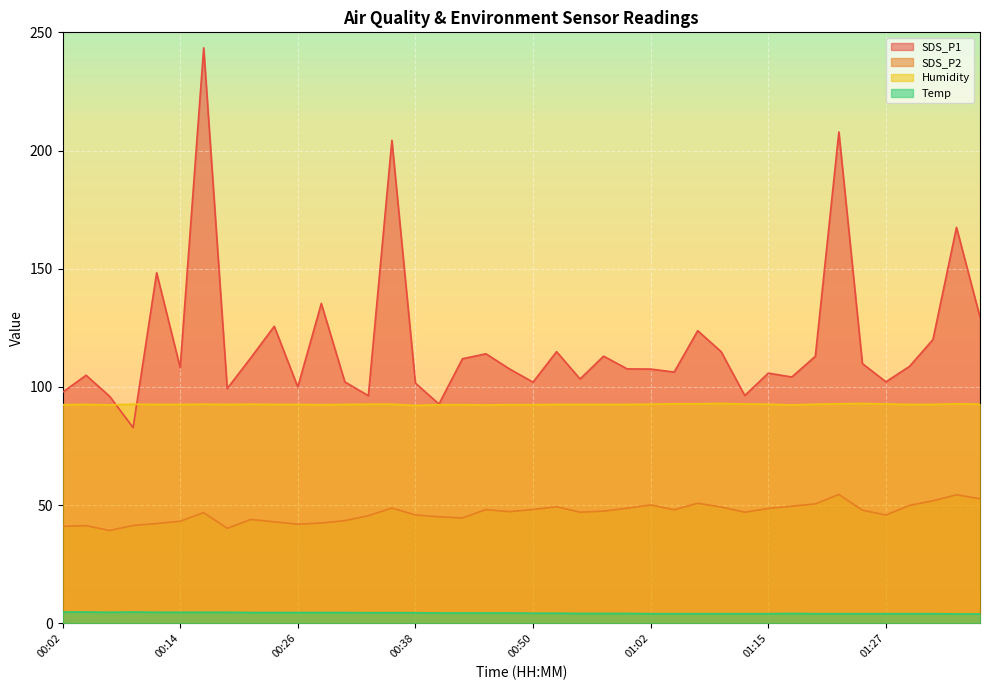

How many values in the SDS_P1 series are below 108?

20